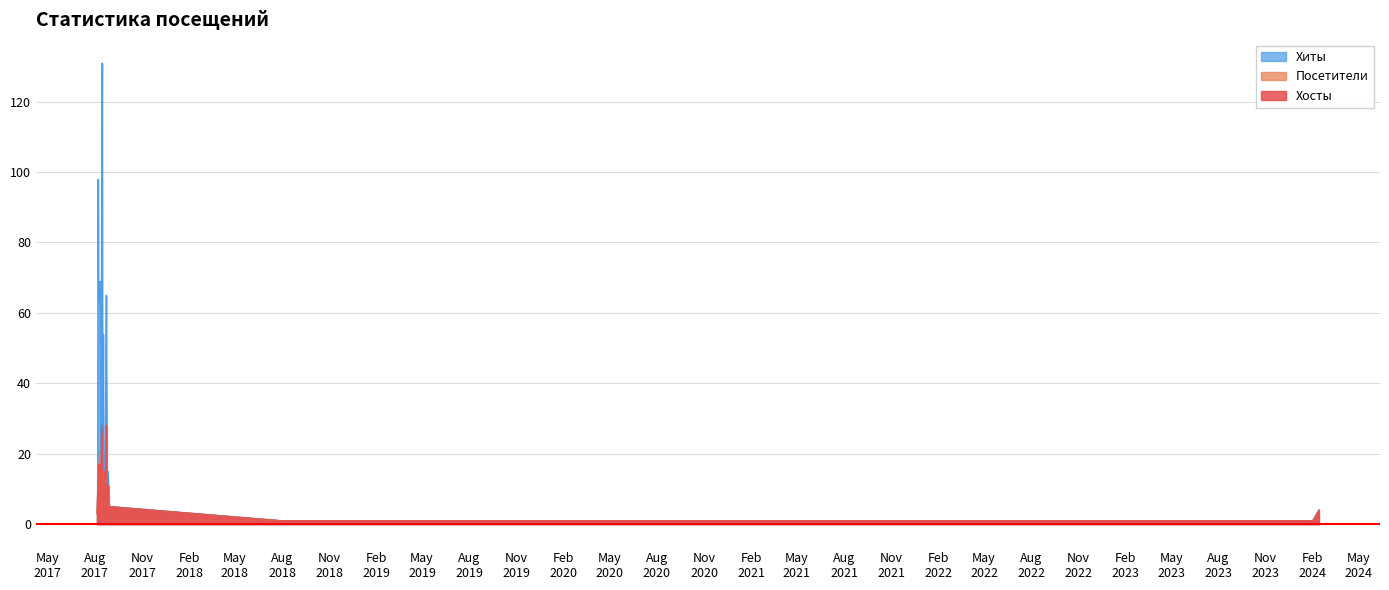

Rank the categories by Посетители value from lowest to highest.

2017-08-12, 2018-07-28, 2018-09-13, 2018-10-08, 2019-01-26, 2019-02-14, 2019-04-22, 2020-07-15, 2020-09-24, 2021-06-10, 2022-01-14, 2022-11-05, 2022-11-10, 2024-01-27, 2024-02-01, 2017-08-05, 2024-02-13, 2017-08-28, 2017-08-29, 2017-08-06, 2017-08-18, 2017-08-25, 2017-08-19, 2017-08-13, 2017-08-17, 2017-08-26, 2017-08-27, 2017-08-07, 2017-08-22, 2017-08-16, 2017-08-24, 2017-08-21, 2017-08-09, 2017-08-20, 2017-08-11, 2017-08-08, 2017-08-10, 2017-08-15, 2017-08-14, 2017-08-23